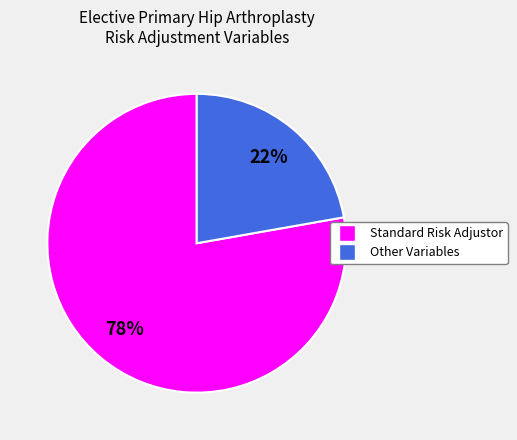

Combined, do Standard Risk Adjustor and Other Variables account for over 50%?

Yes